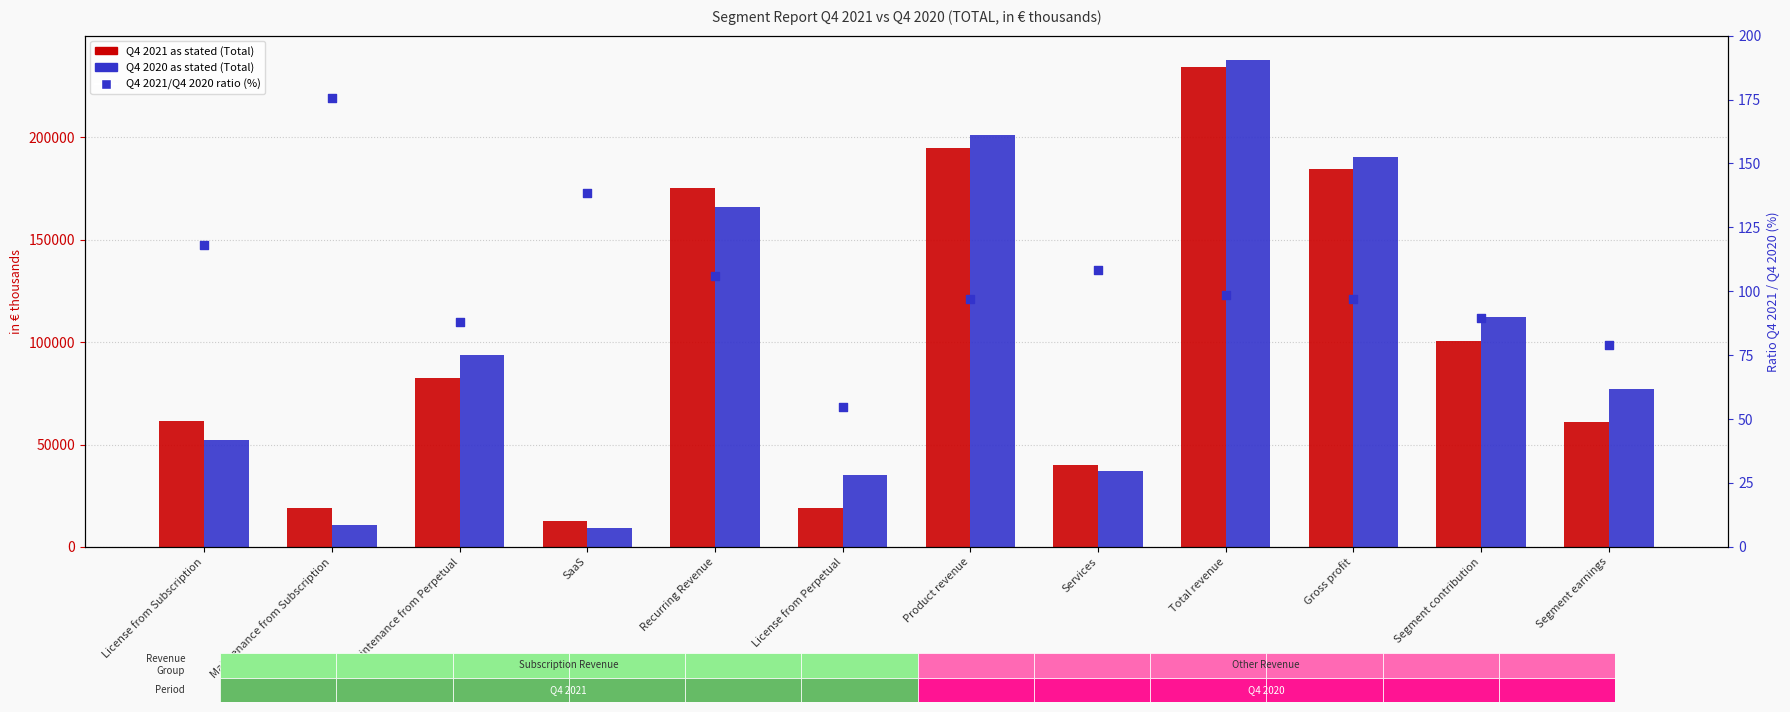

At how many categories does at least one series exceed 142319?

4